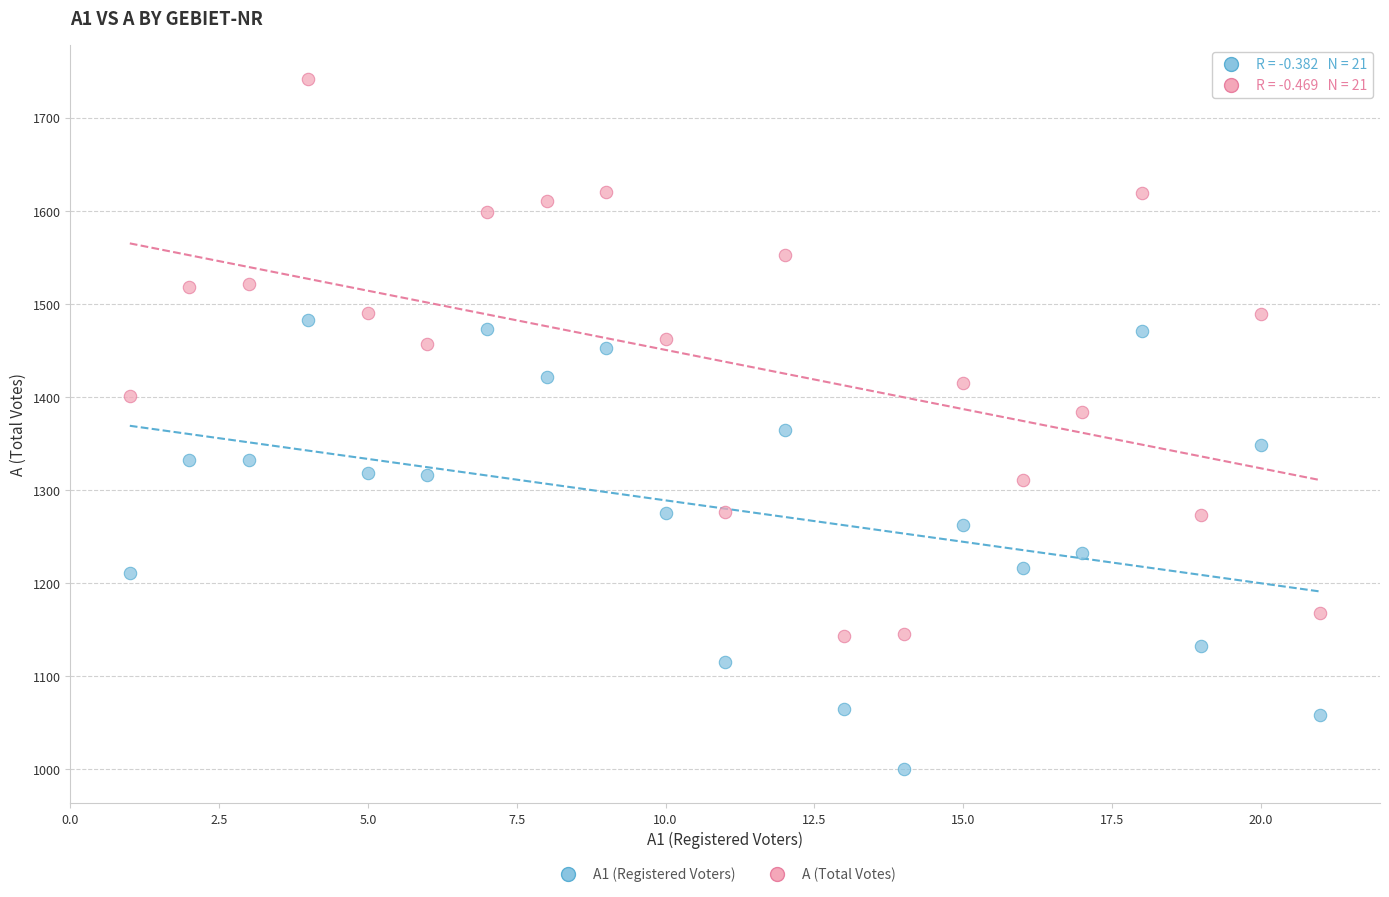

Which series contains the highest Y value?

A (Total Votes)